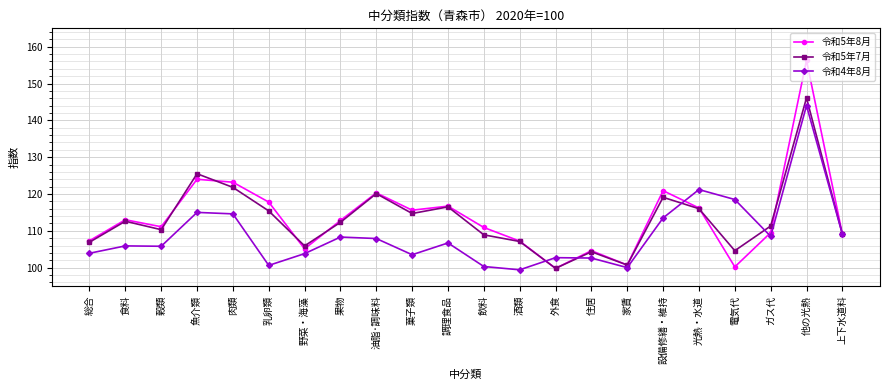

What is the difference between the 令和5年8月 values at 乳卵類 and 食料?

4.8